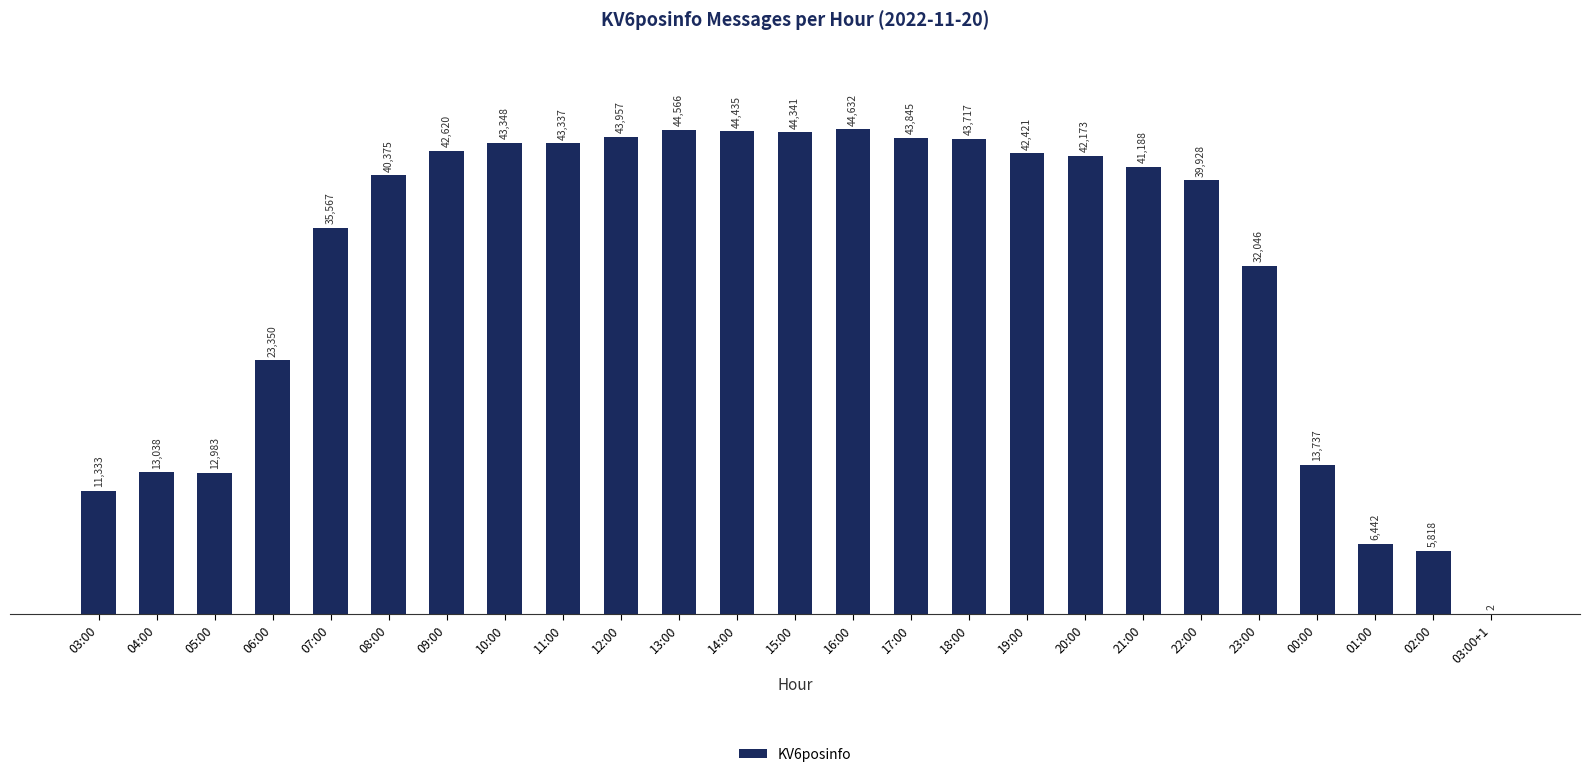

Is it true that the value at 13:00 is 19634?

False